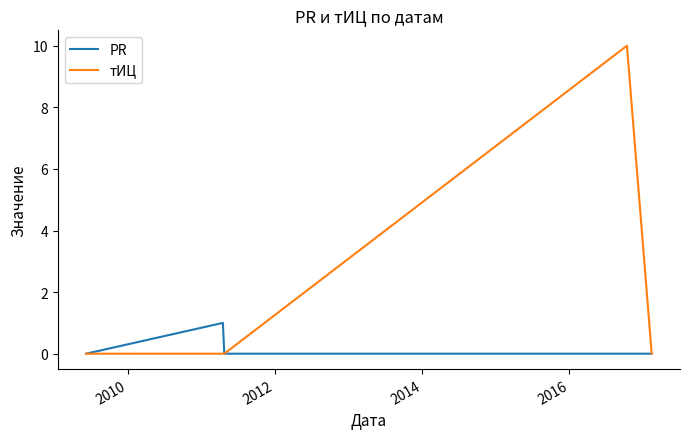

Rank the series by their maximum value, from highest to lowest.

тИЦ, PR